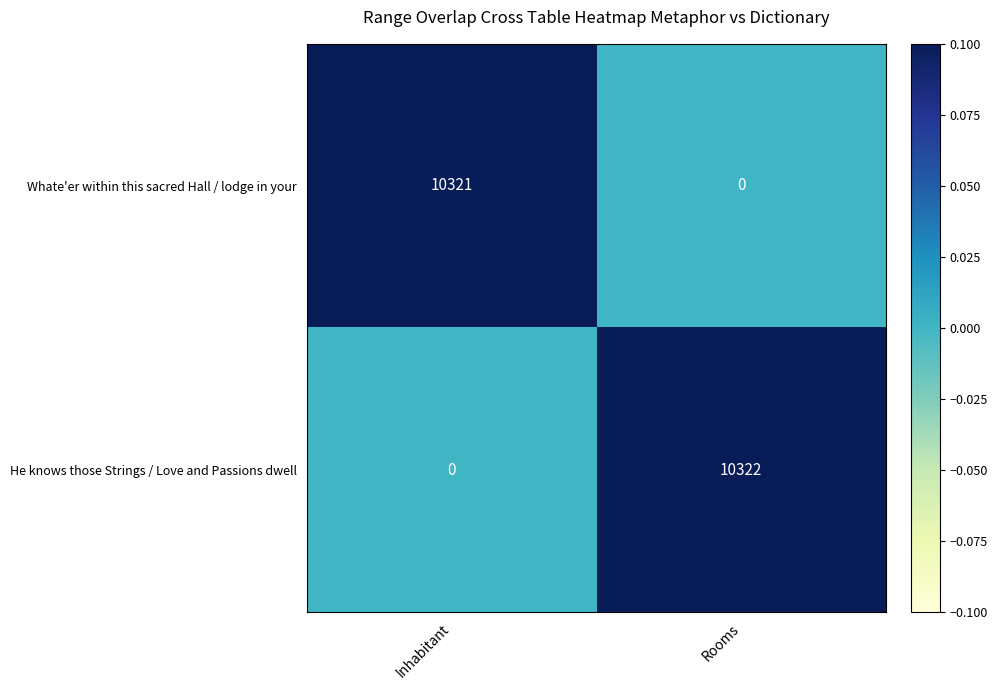

What is the difference between the maximum and minimum values in the He knows those Strings / Love and Passions dwell series?

10322